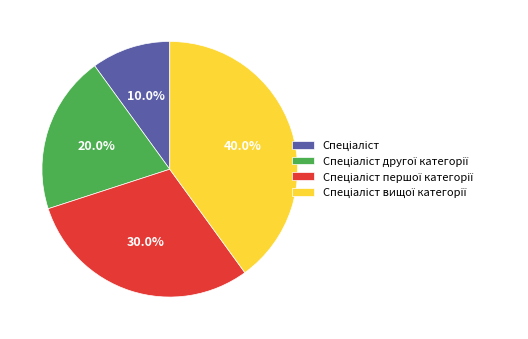

Is there any slice that represents more than half of the pie?

No